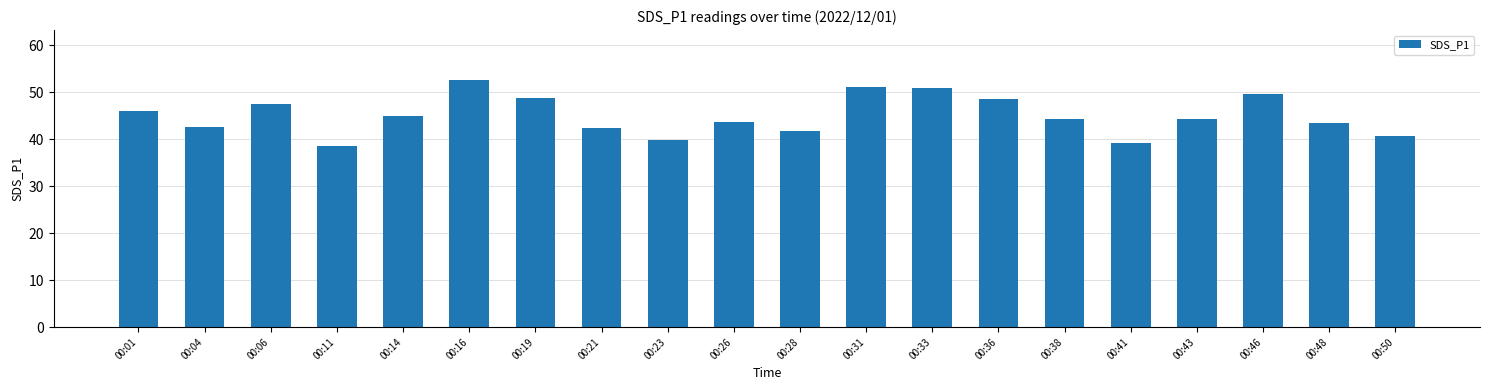

At which category does the chart reach its minimum across all series?

00:11